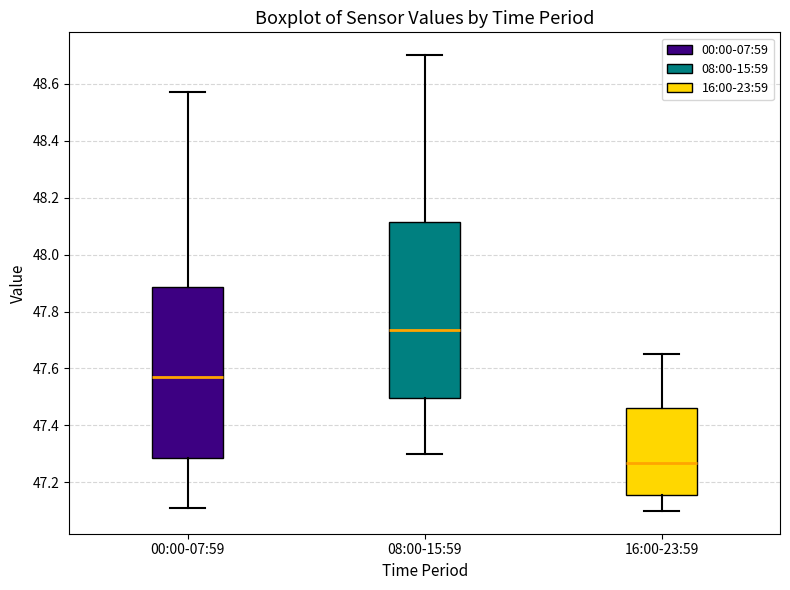

Where is the lower edge of the box for 16:00-23:59 on the y-axis? The values are not printed on the chart, so give them approximately, as read against the axis.

47.16